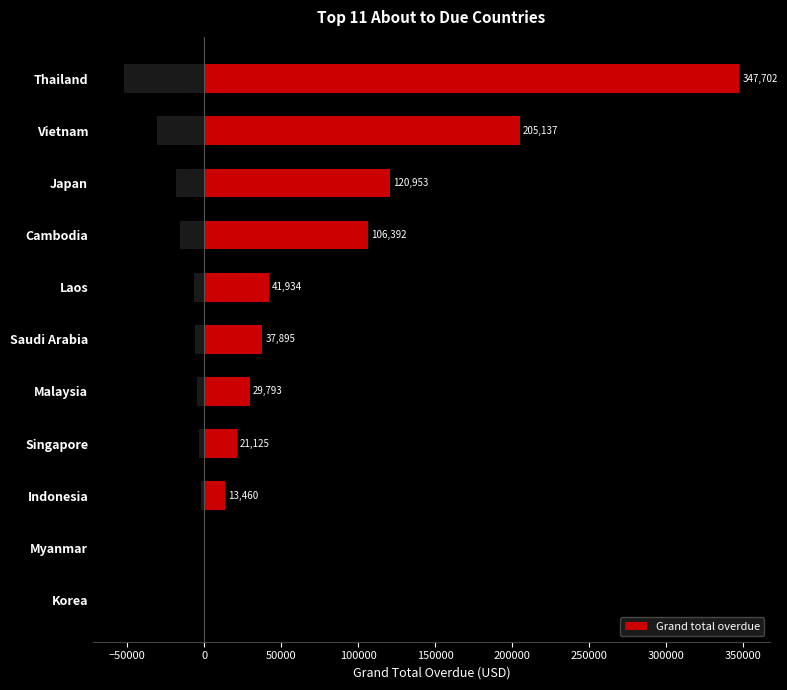

The Grand total overdue series shows 9682.9 at Laos. True or false?

False